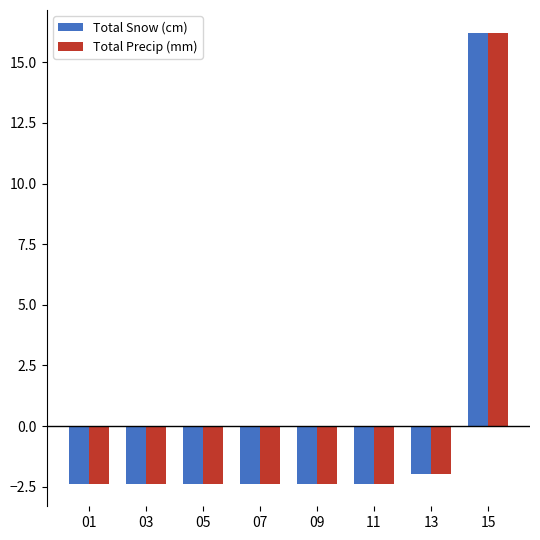

Reading left to right, list all the values displayed in this chart.

Total Snow (cm): -2.4	-2.4	-2.4	-2.4	-2.4	-2.4	-2.0	16.2
Total Precip (mm): -2.4	-2.4	-2.4	-2.4	-2.4	-2.4	-2.0	16.2